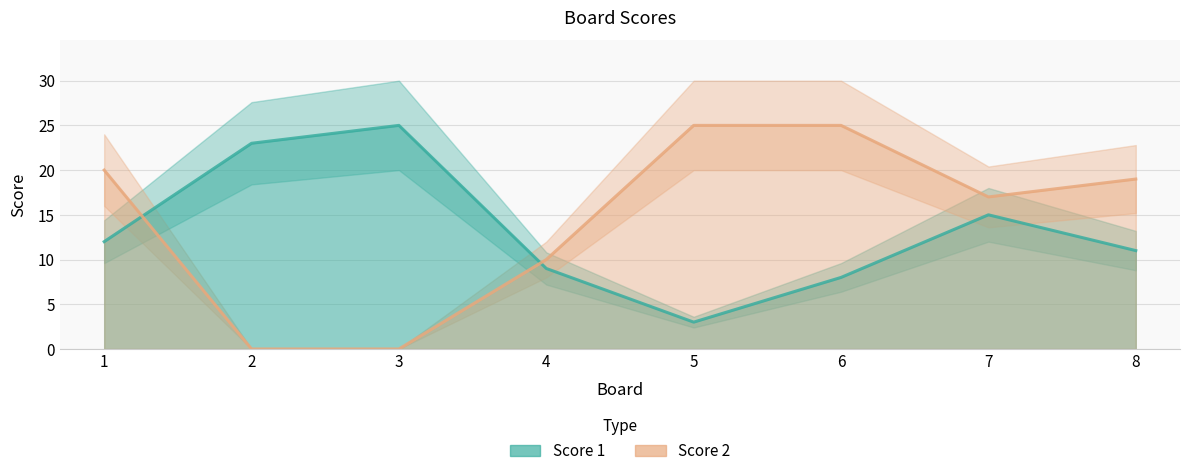

How many lines are shown in the chart?

2